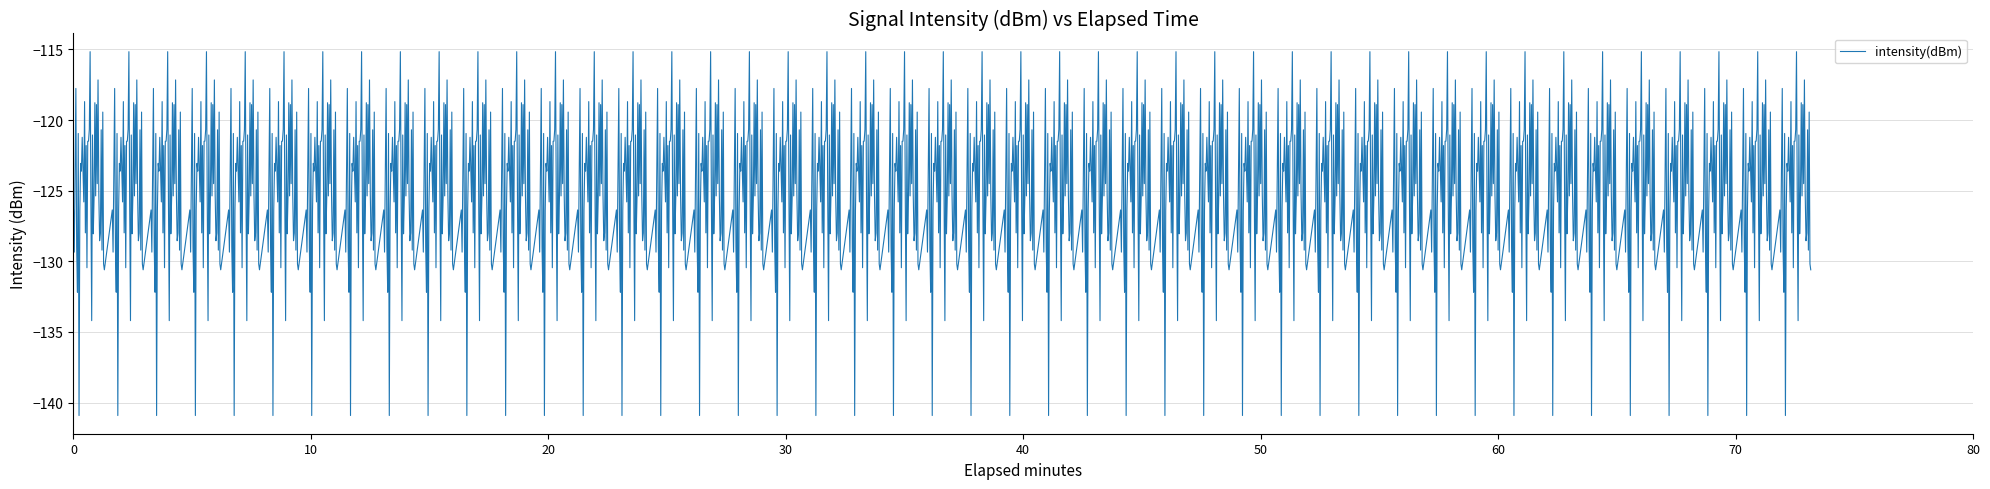

What is the minimum value shown in the chart?

-140.9